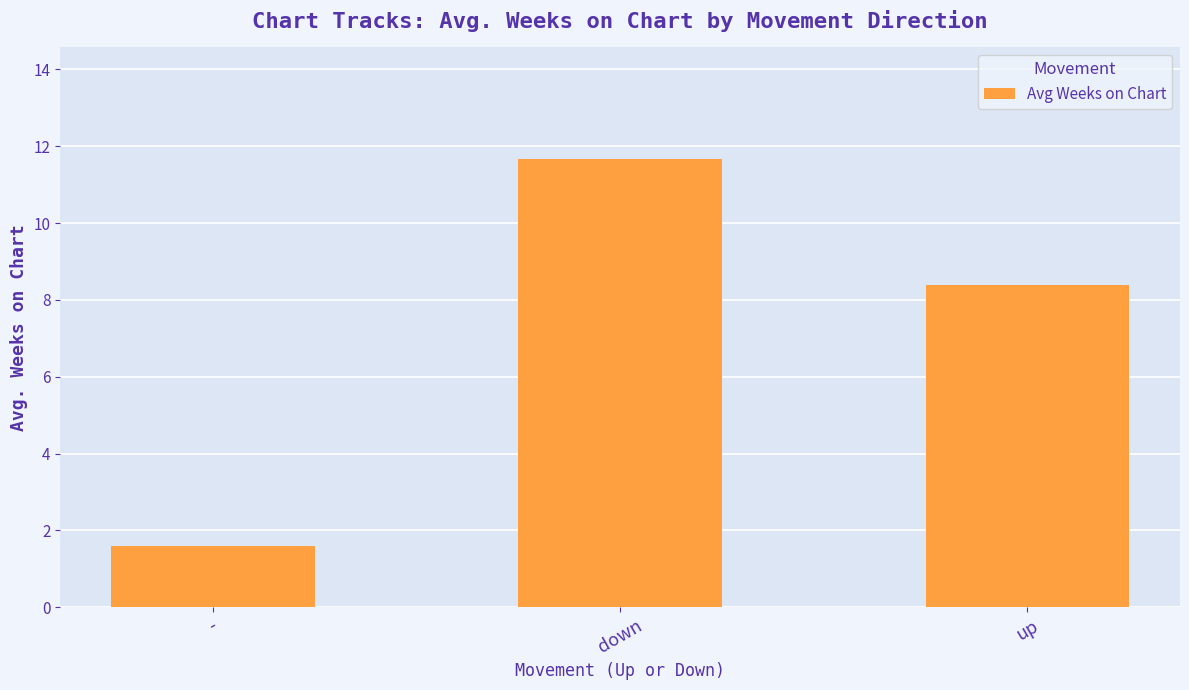

Rank the categories by value from lowest to highest.

-, up, down